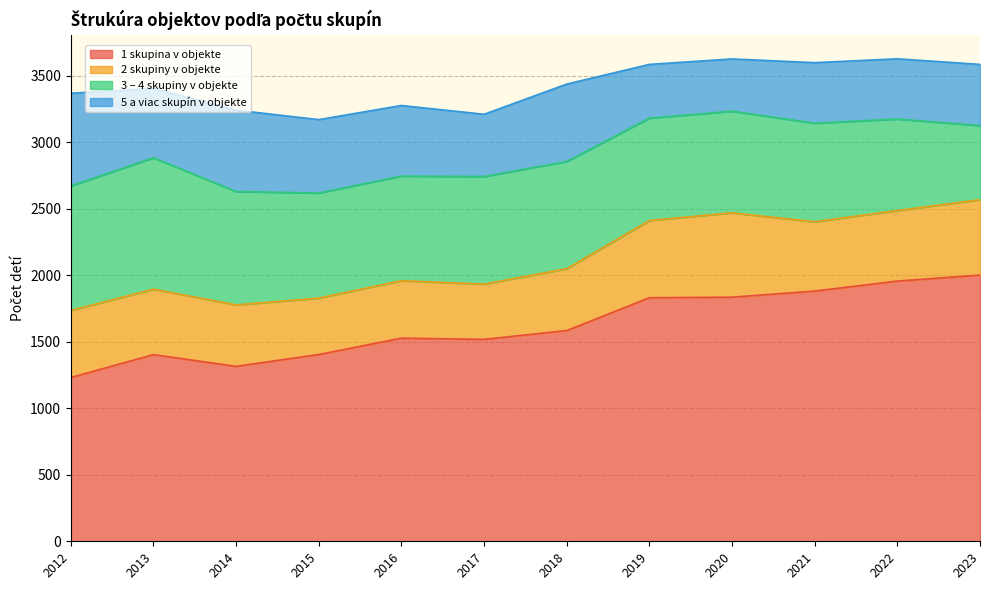

At which label is 5 a viac skupín v objekte closest to 545?

2015